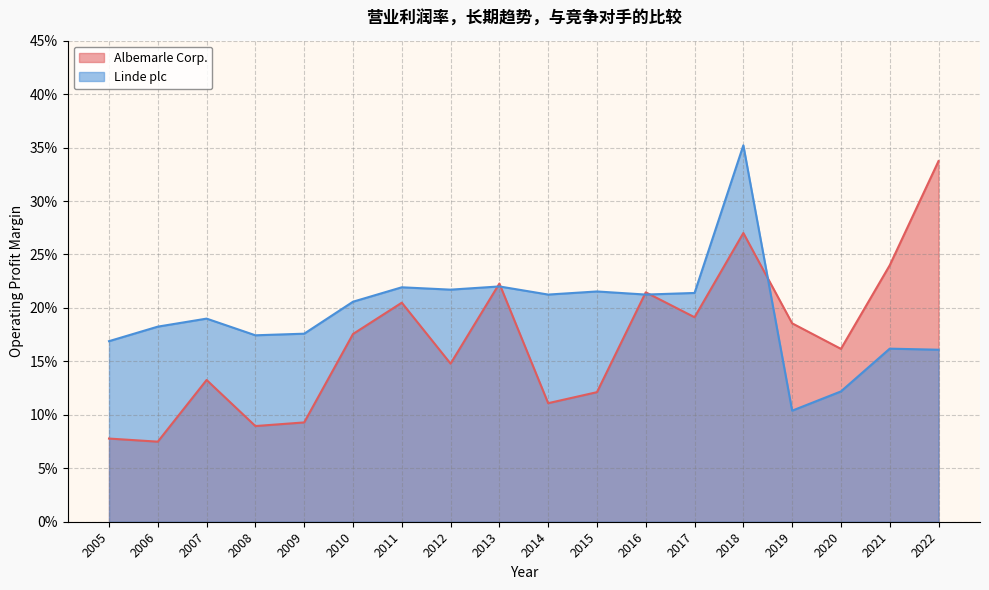

True or false: Linde plc and Albemarle Corp. intersect in this chart.

True